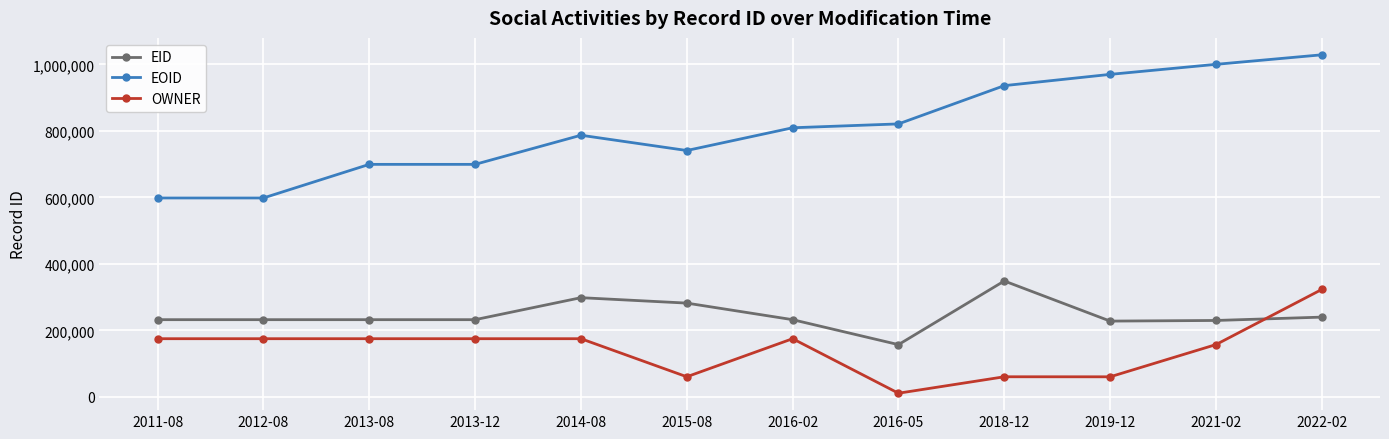

What is the value of the EOID point at the 12th from the left?

1028593